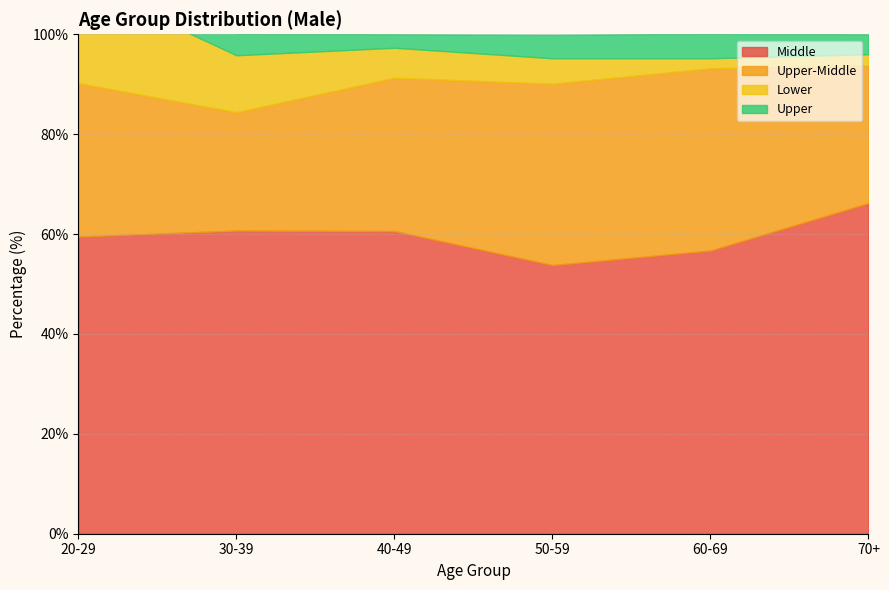

What is the value of the Upper point at the 1st from the left?

7.3